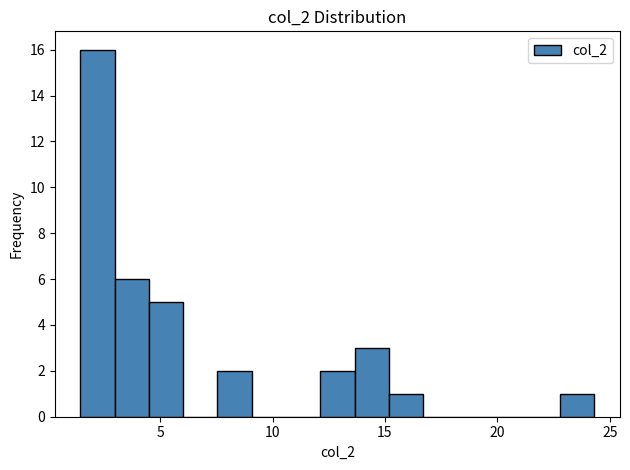

Read against the x-axis, roughly where is the centre of the tallest bar?

2.0